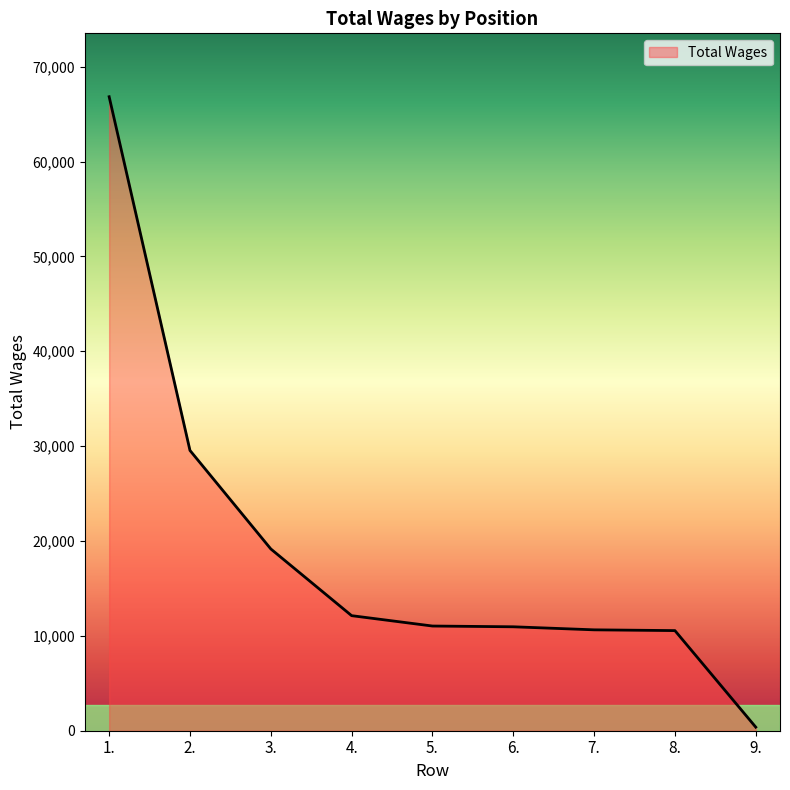

Which category has the highest value across all series?

1.